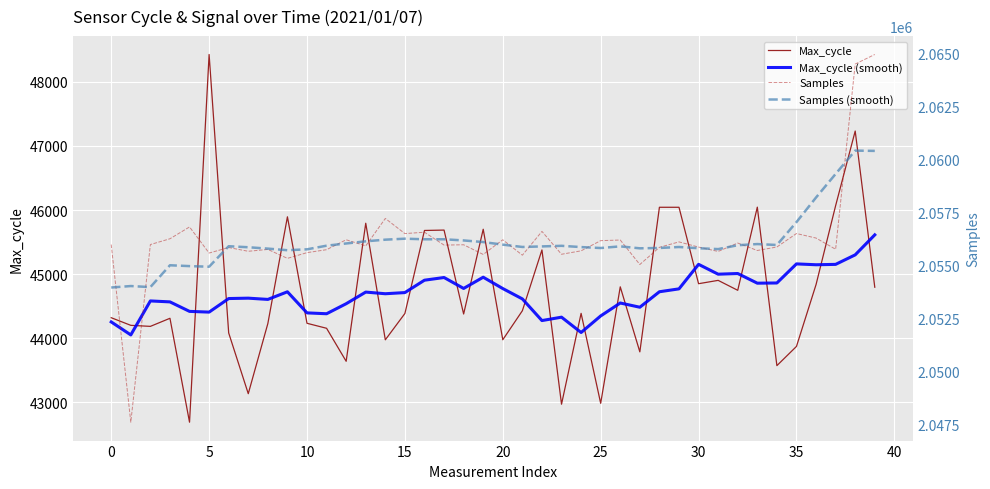

At which category is the sum across all series the highest?

38